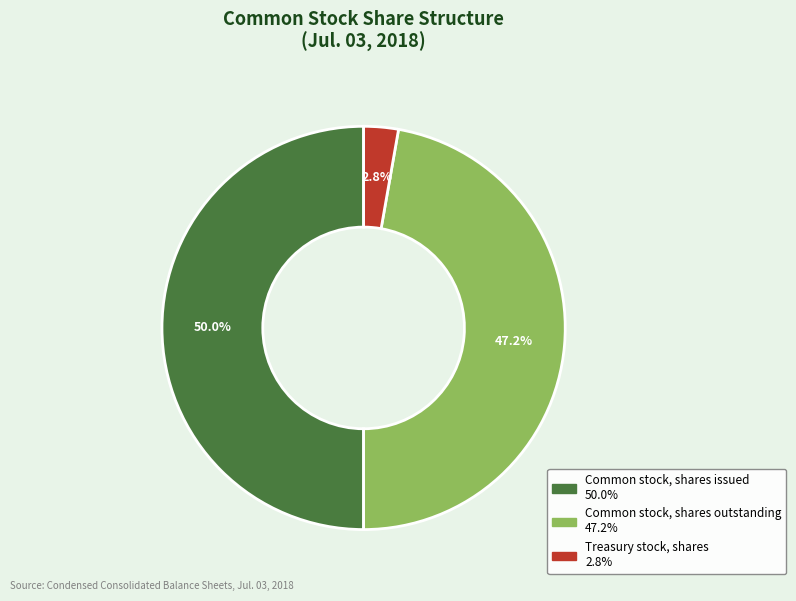

What percentage is the Common stock, shares issued slice, to the nearest percent?

50%